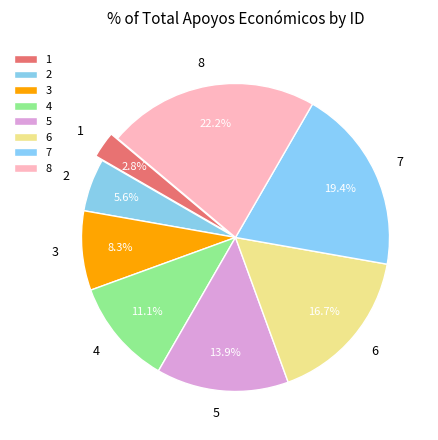

How many slices are in this pie chart?

8